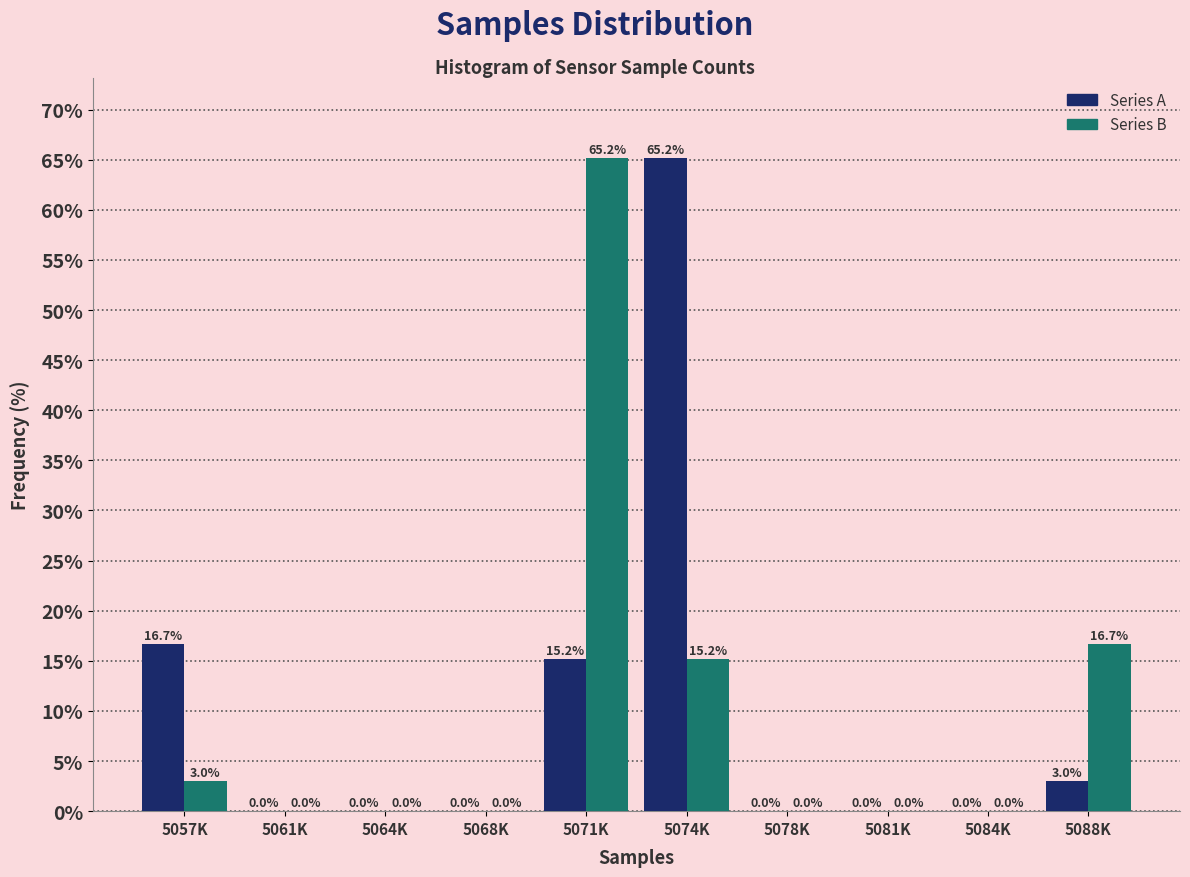

Reading left to right, what are all the values shown in this chart?

Series A: 5057K=16.7	5061K=0.0	5064K=0.0	5068K=0.0	5071K=15.2	5074K=65.2	5078K=0.0	5081K=0.0	5084K=0.0	5088K=3.0
Series B: 5057K=3.0	5061K=0.0	5064K=0.0	5068K=0.0	5071K=65.2	5074K=15.2	5078K=0.0	5081K=0.0	5084K=0.0	5088K=16.7